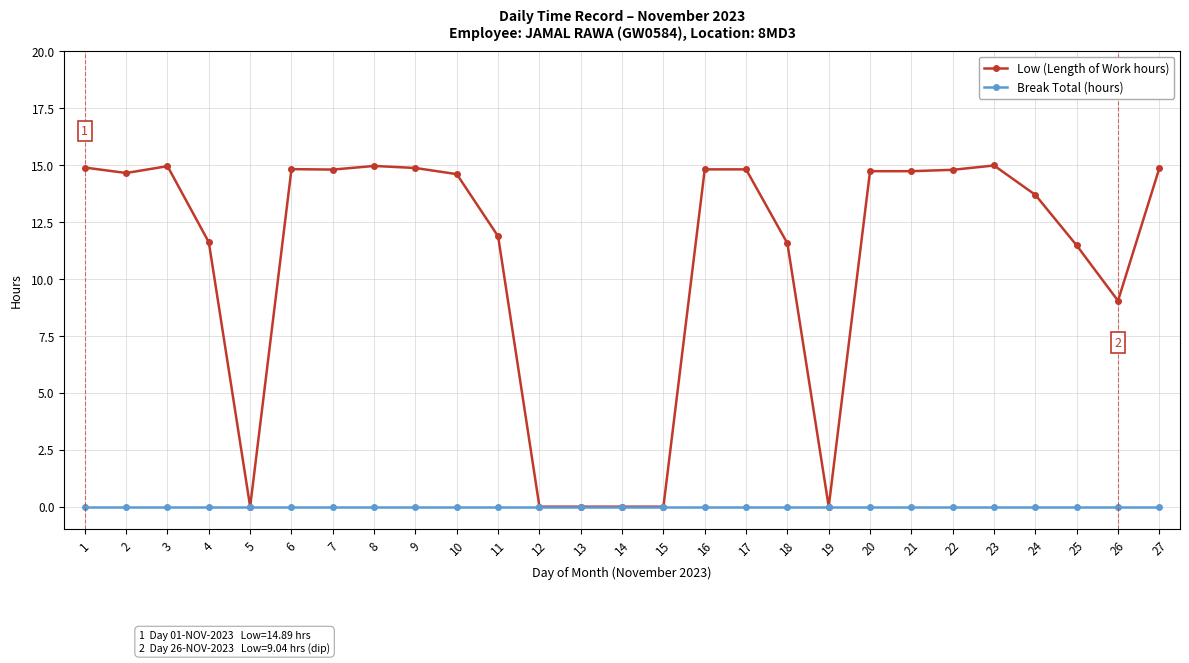

Rank the series by their average value, from lowest to highest.

Break Total (hours), Low (Length of Work hours)